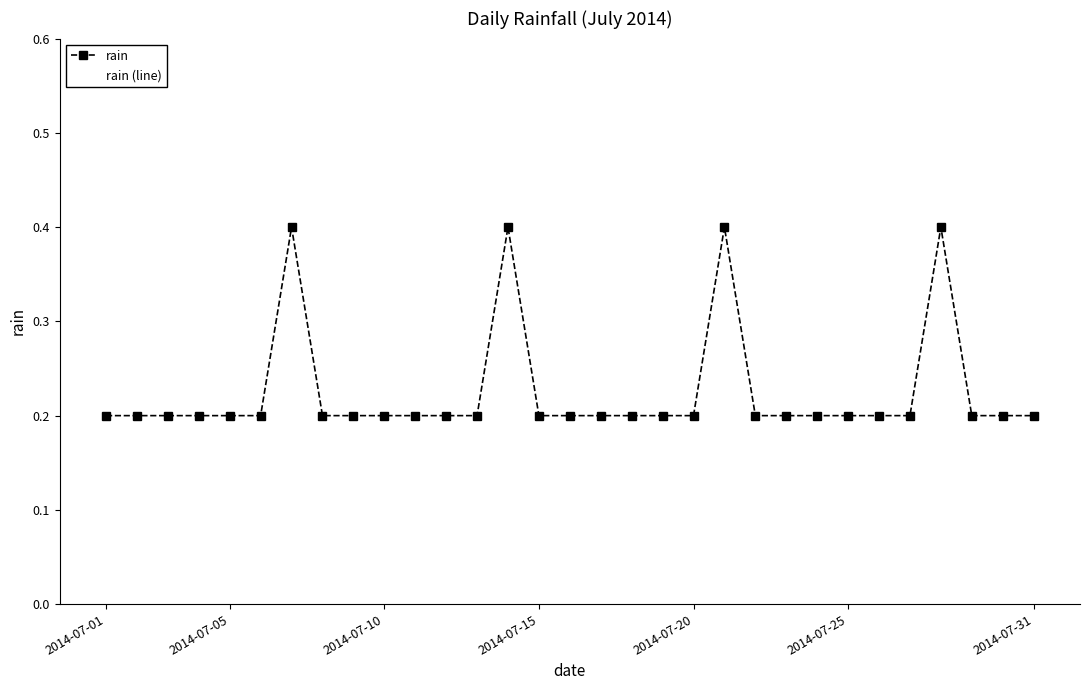

Is this an area chart (filled region under the line)?

No